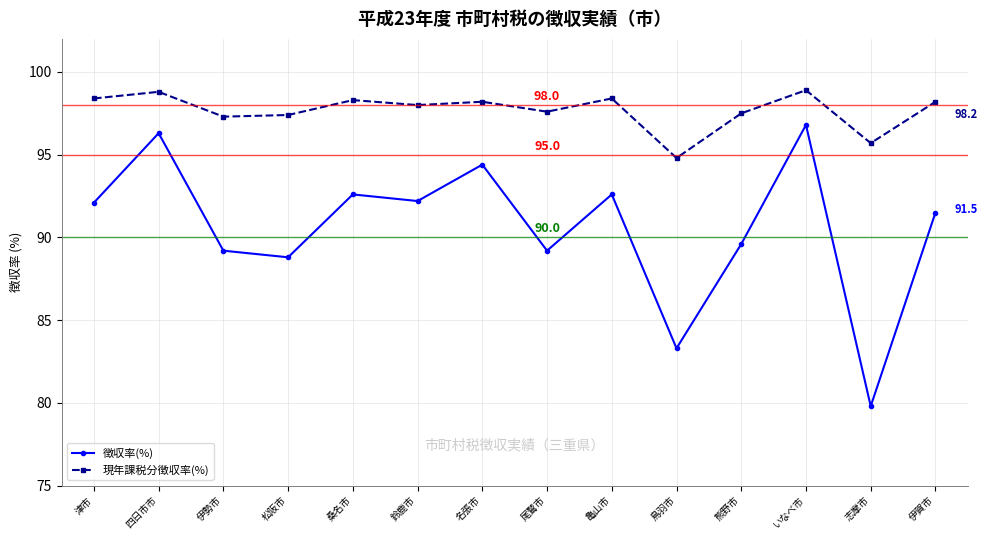

In 現年課税分徴収率(%), how many points are lower than both neighbors (excluding endpoints)?

5